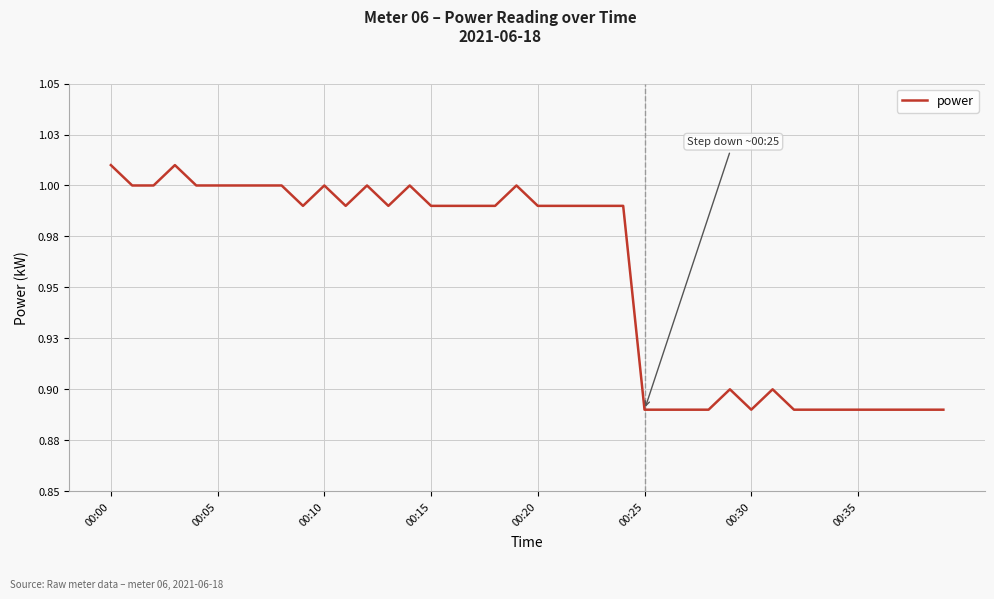

What is the minimum value shown in the chart?

0.9